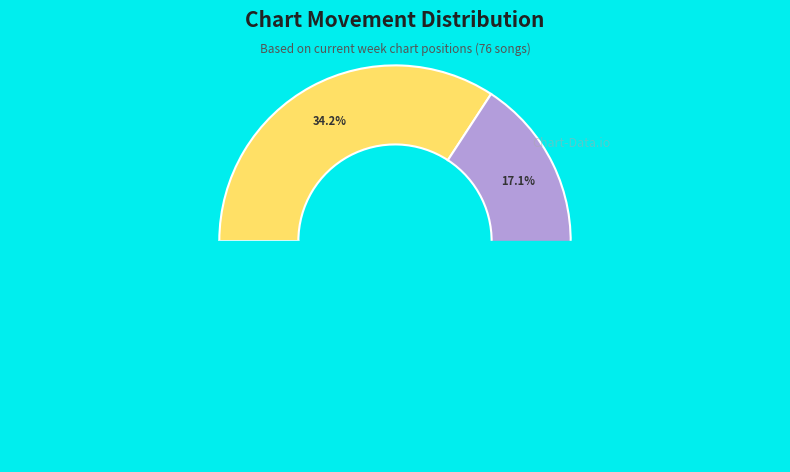

To the nearest percent, what portion does - represent?

49%